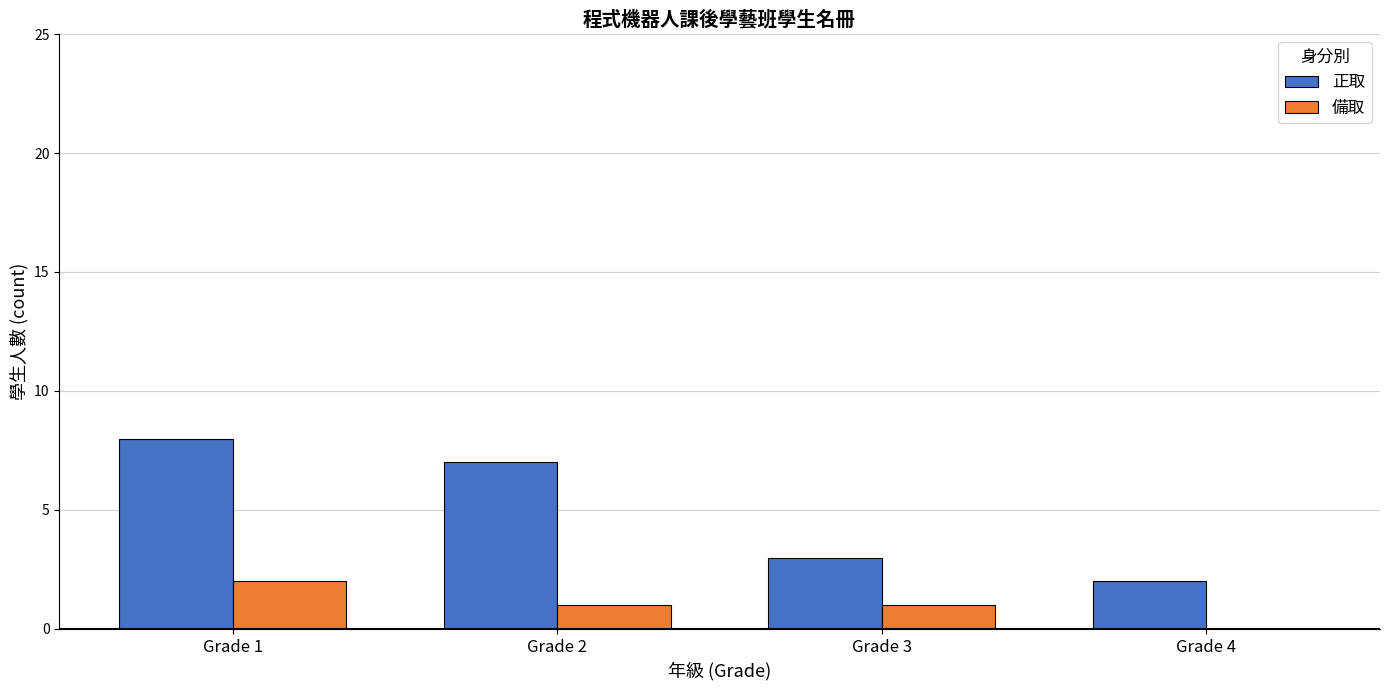

Reading left to right, extract all data points from this chart.

正取: Grade 1=8	Grade 2=7	Grade 3=3	Grade 4=2
備取: Grade 1=2	Grade 2=1	Grade 3=1	Grade 4=0